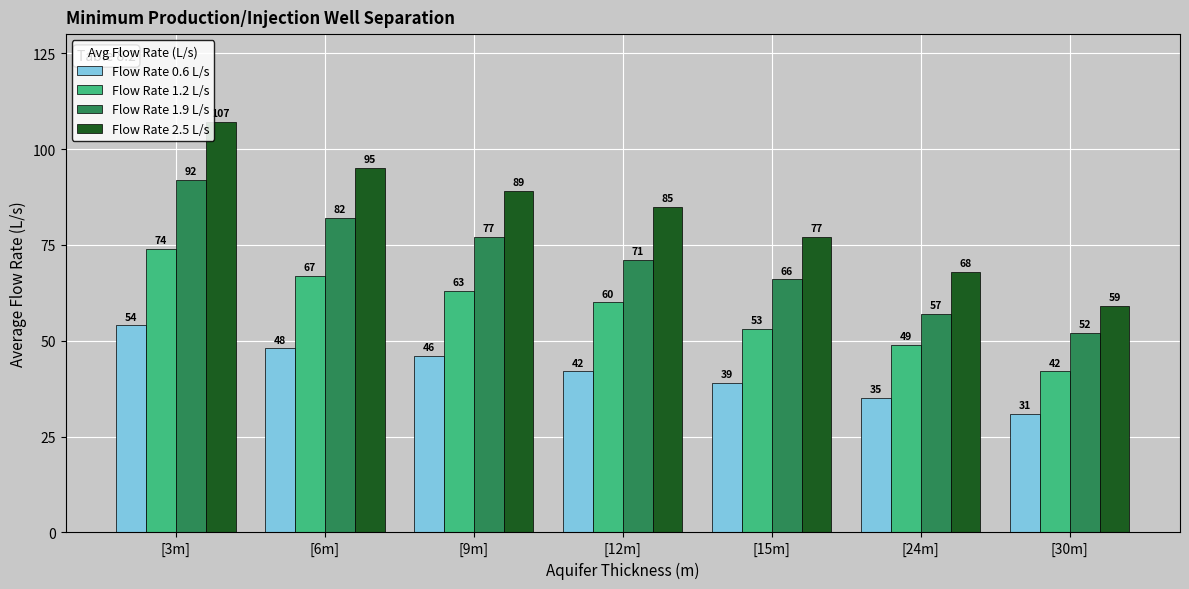

What is the difference between the Flow Rate 1.9 L/s values at [24m] and [6m]?

25